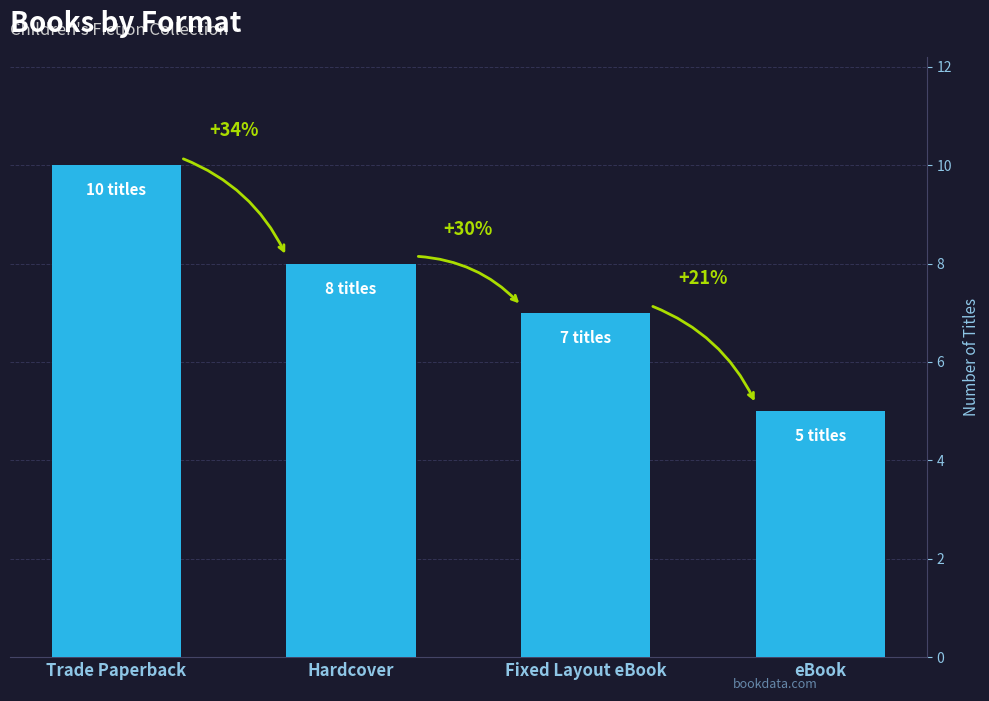

Where is the data nearest to the value 7?

Fixed Layout eBook